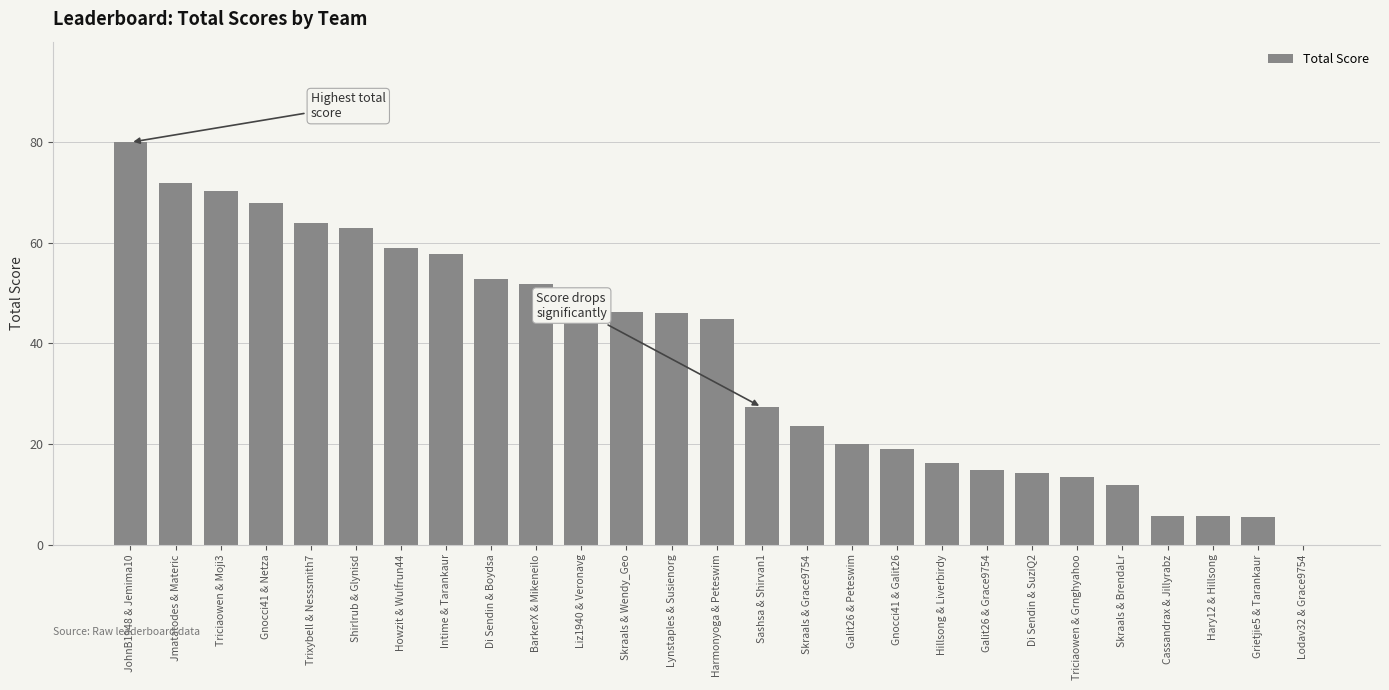

What is the change in value from BarkerX & Mikeneilo to Grietjie5 & Tarankaur?

-46.2